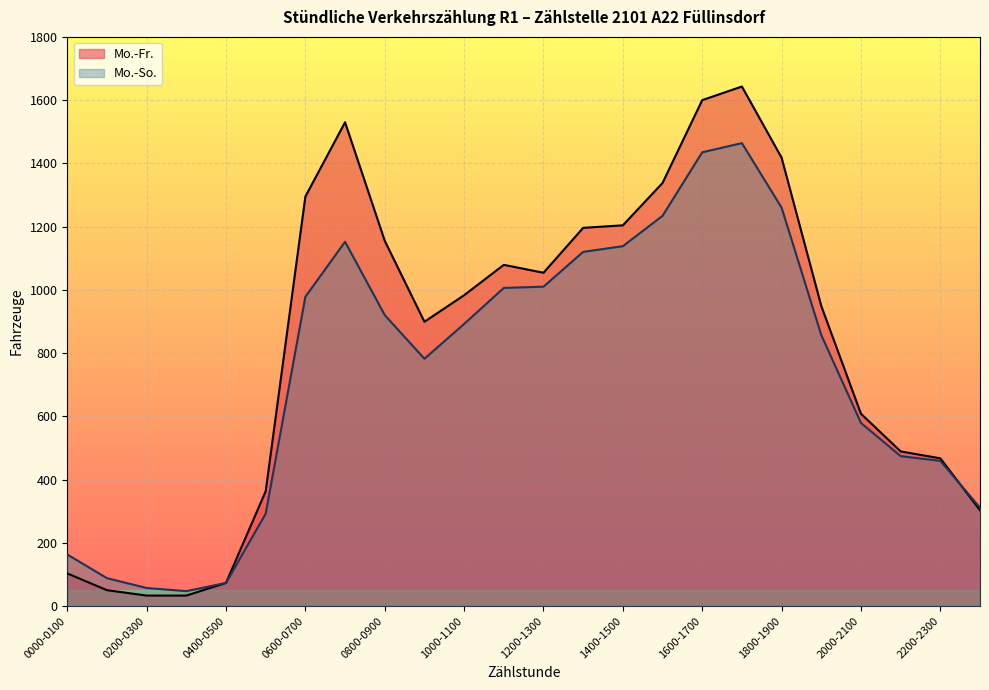

What is the total value across all series at 1900-2000?

1806